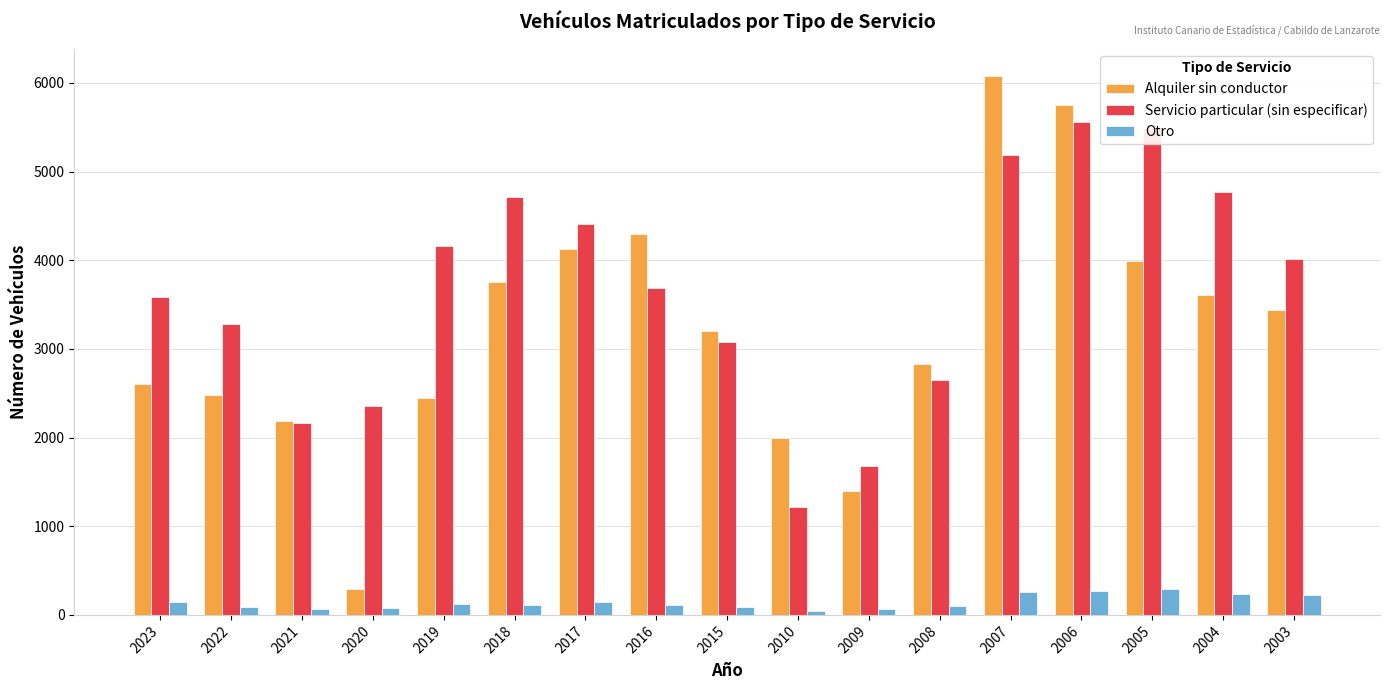

Between 2017 and 2008, which series saw the biggest shift?

Servicio particular (sin especificar)